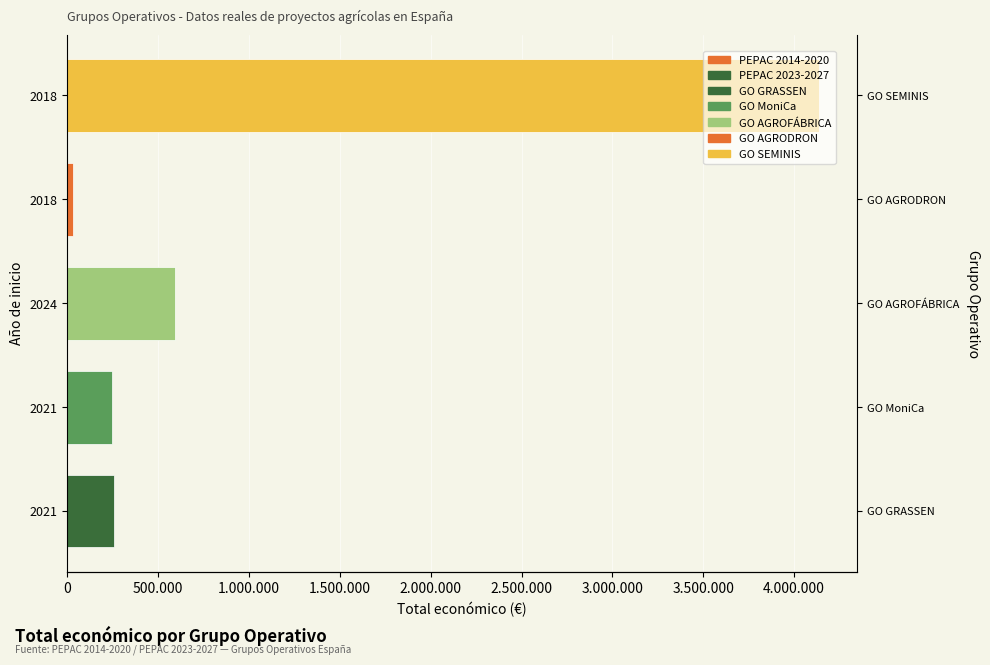

What is the average value?

1053024